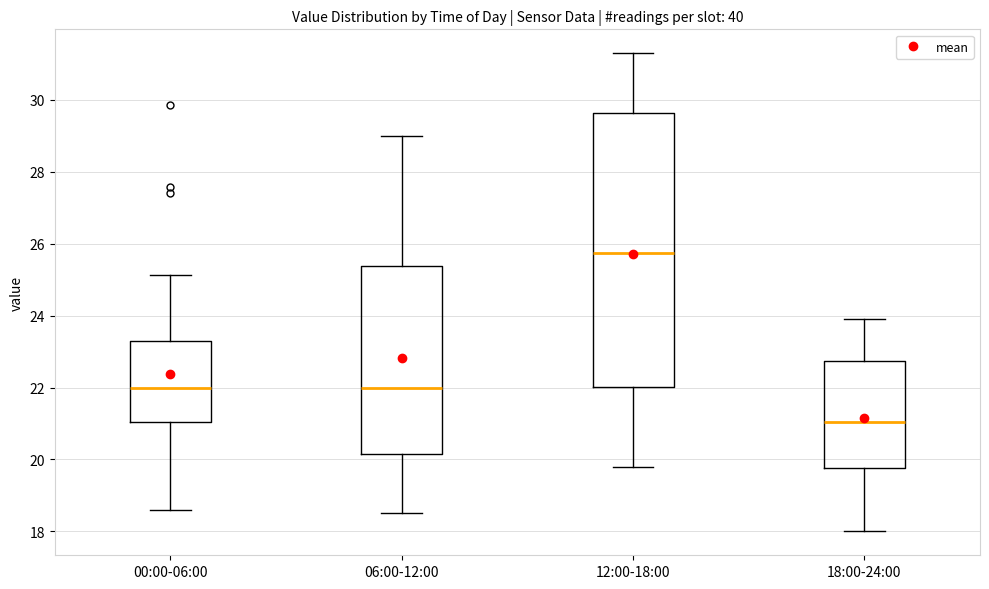

Where does the median line of the box for 00:00-06:00 sit on the y-axis? The values are not printed on the chart, so give them approximately, as read against the axis.

22.0